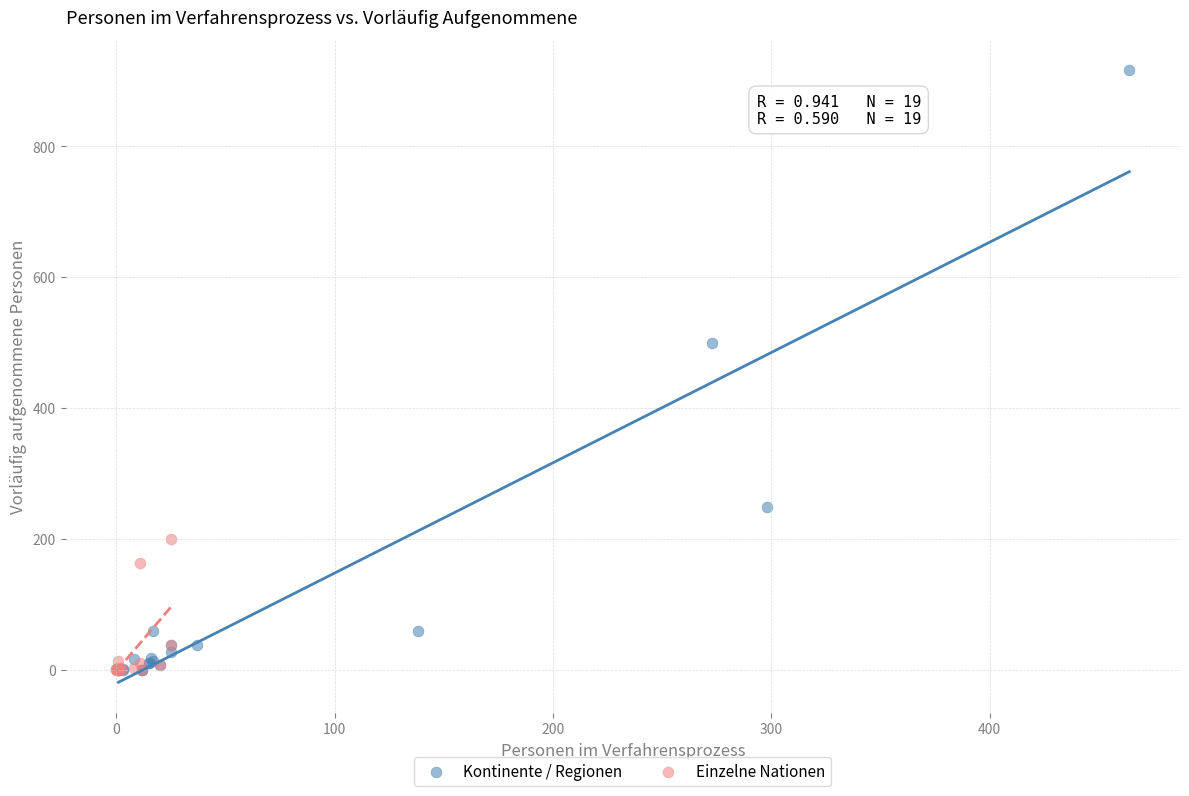

Which series has the widest spread of Y values?

Kontinente / Regionen